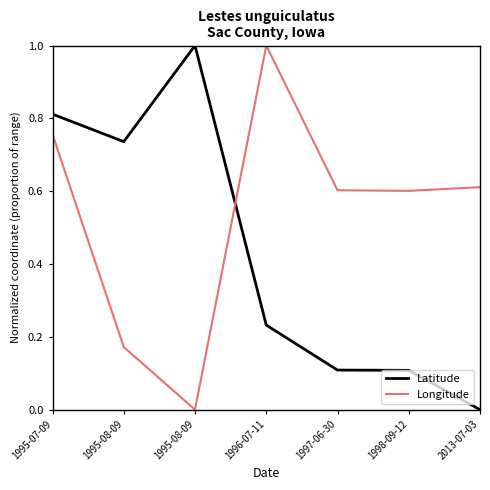

How many lines are shown in the chart?

2